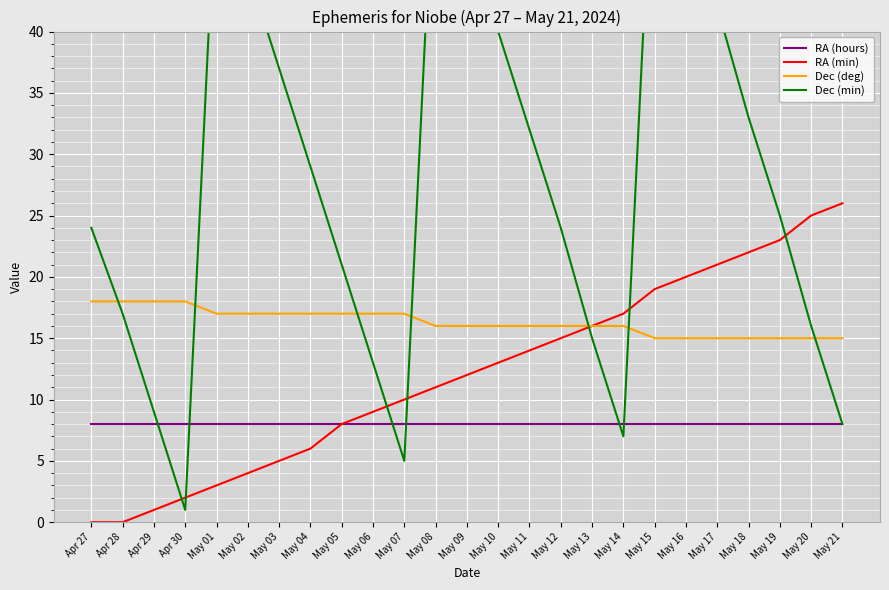

How many positive values does the RA (min) series have?

23